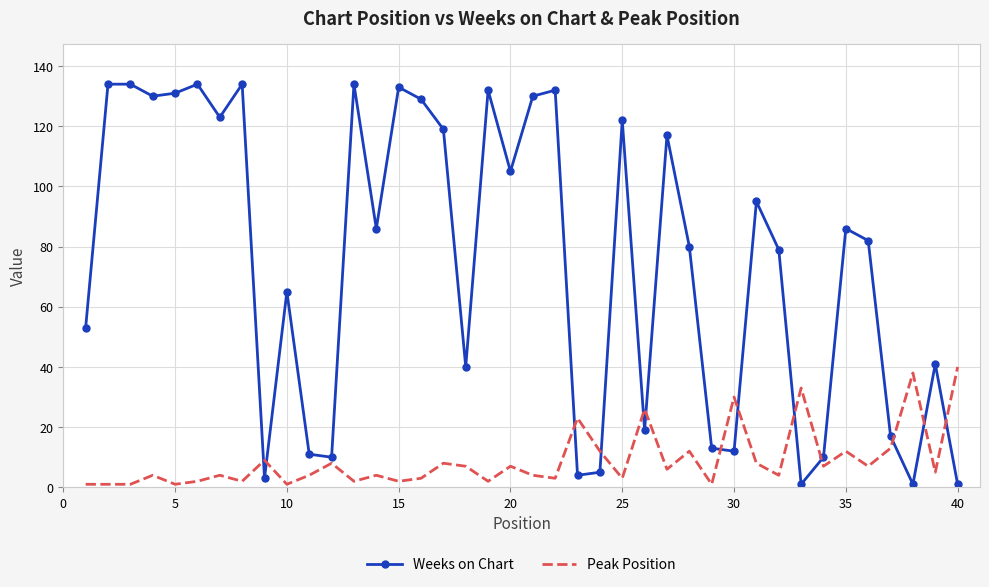

True or false: Weeks on Chart has more than 2 interior local peaks.

True